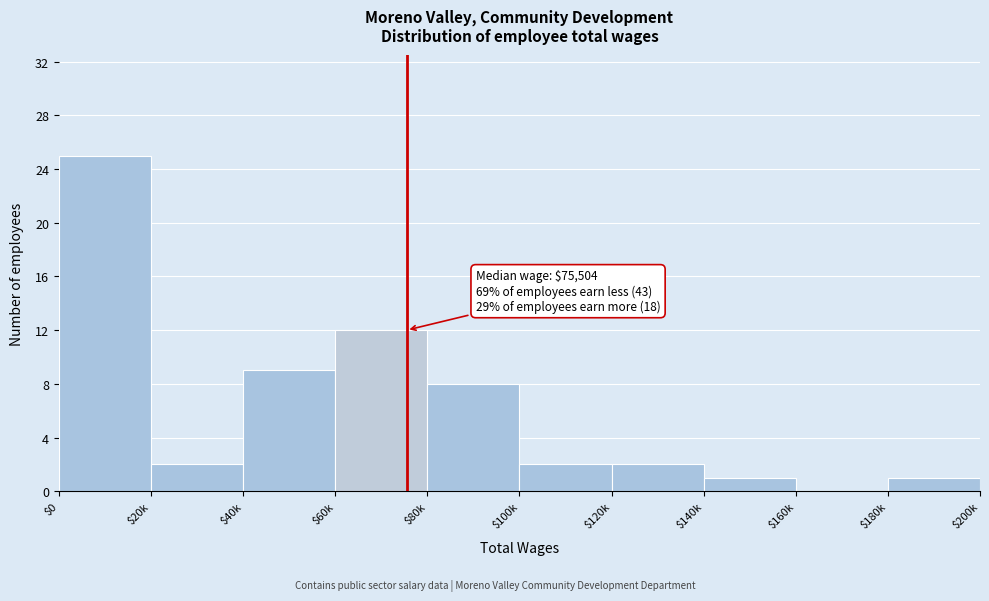

What is the approximate value at $40k?

9